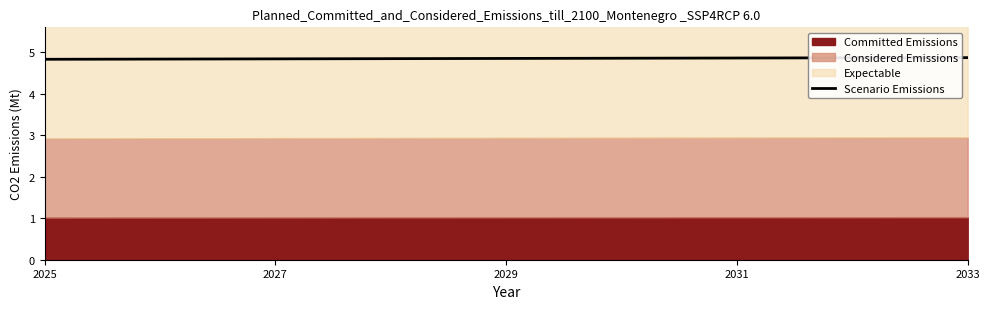

Does the chart display data point markers on the line(s)?

No